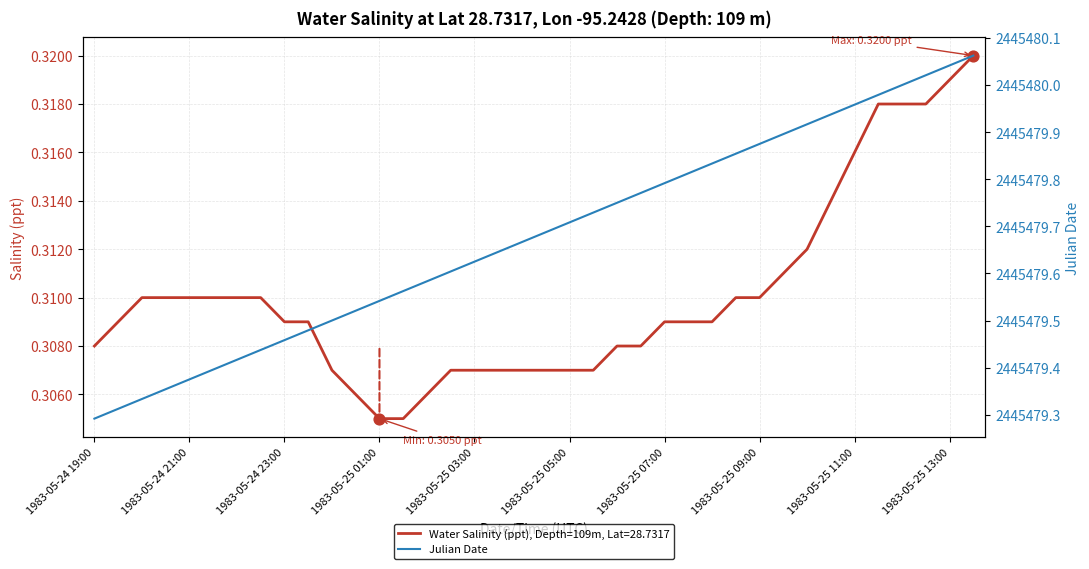

Which series reaches the minimum Y coordinate?

Water_Salinity (ppt)